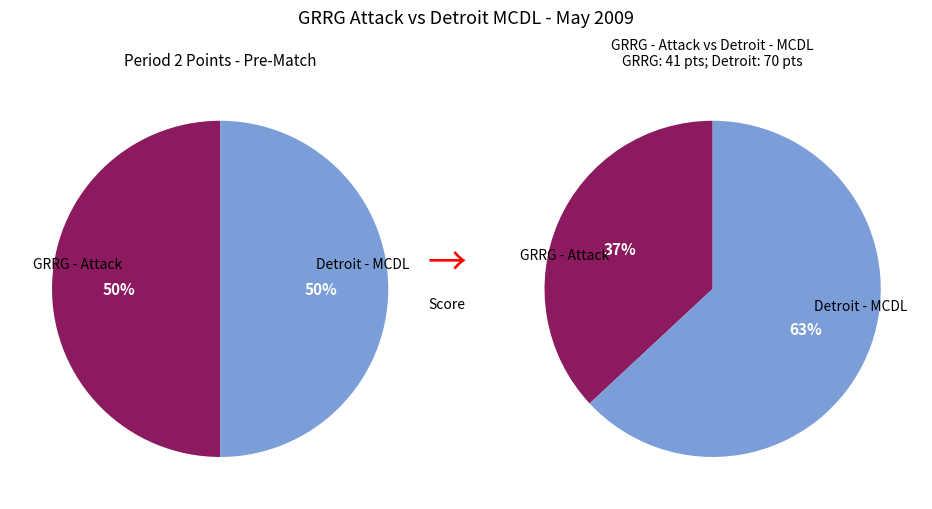

What is the largest slice in the pie chart?

Detroit - MCDL